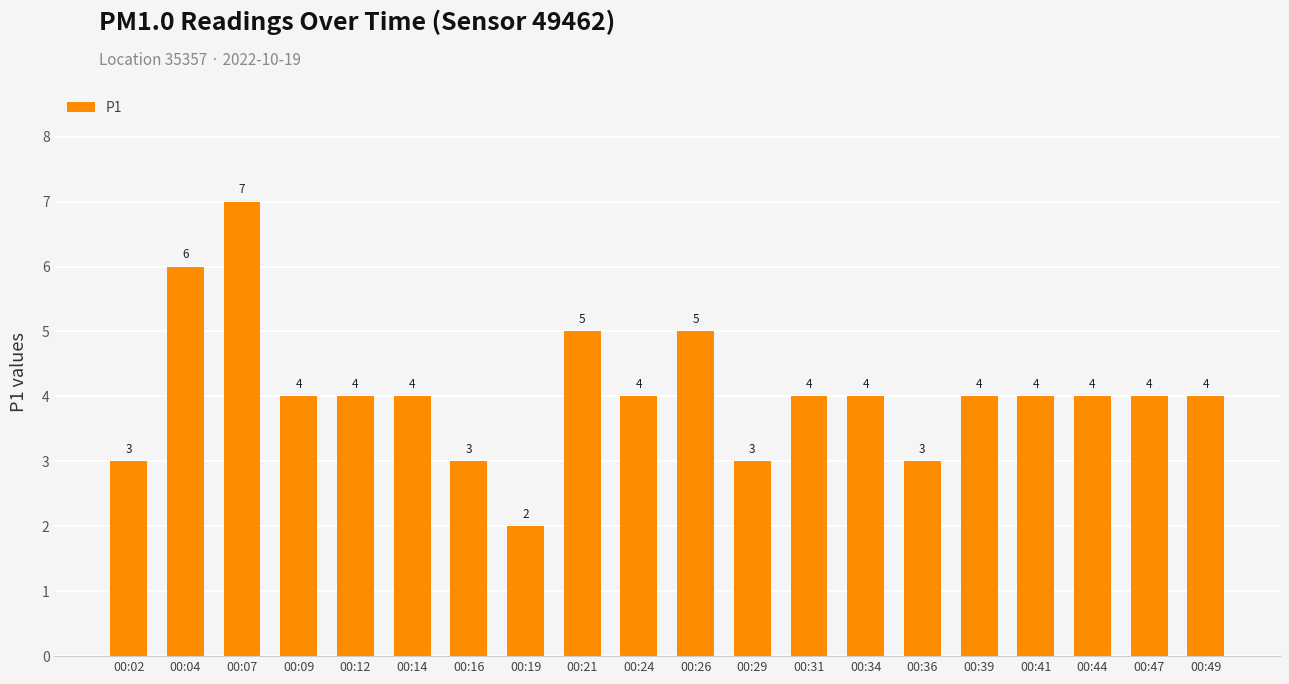

Approximately how many times larger is the value at 00:12 compared to 00:14?

1.0